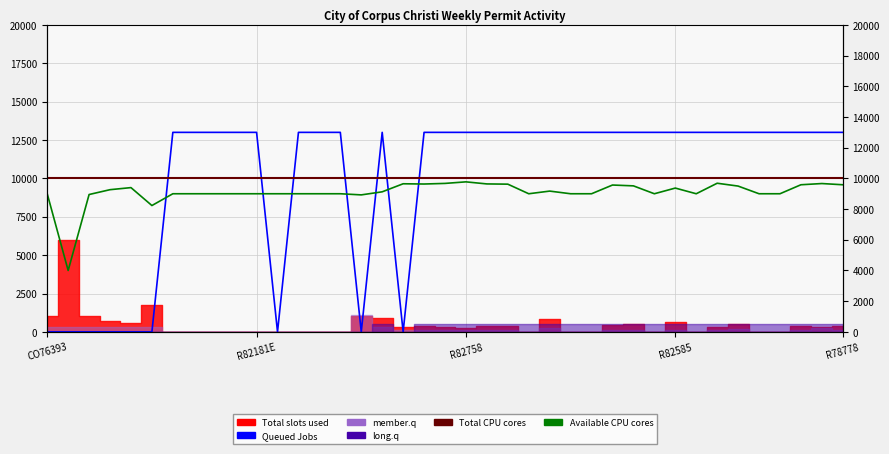

Is it true that Queued Jobs equals -5445 at 17?

False